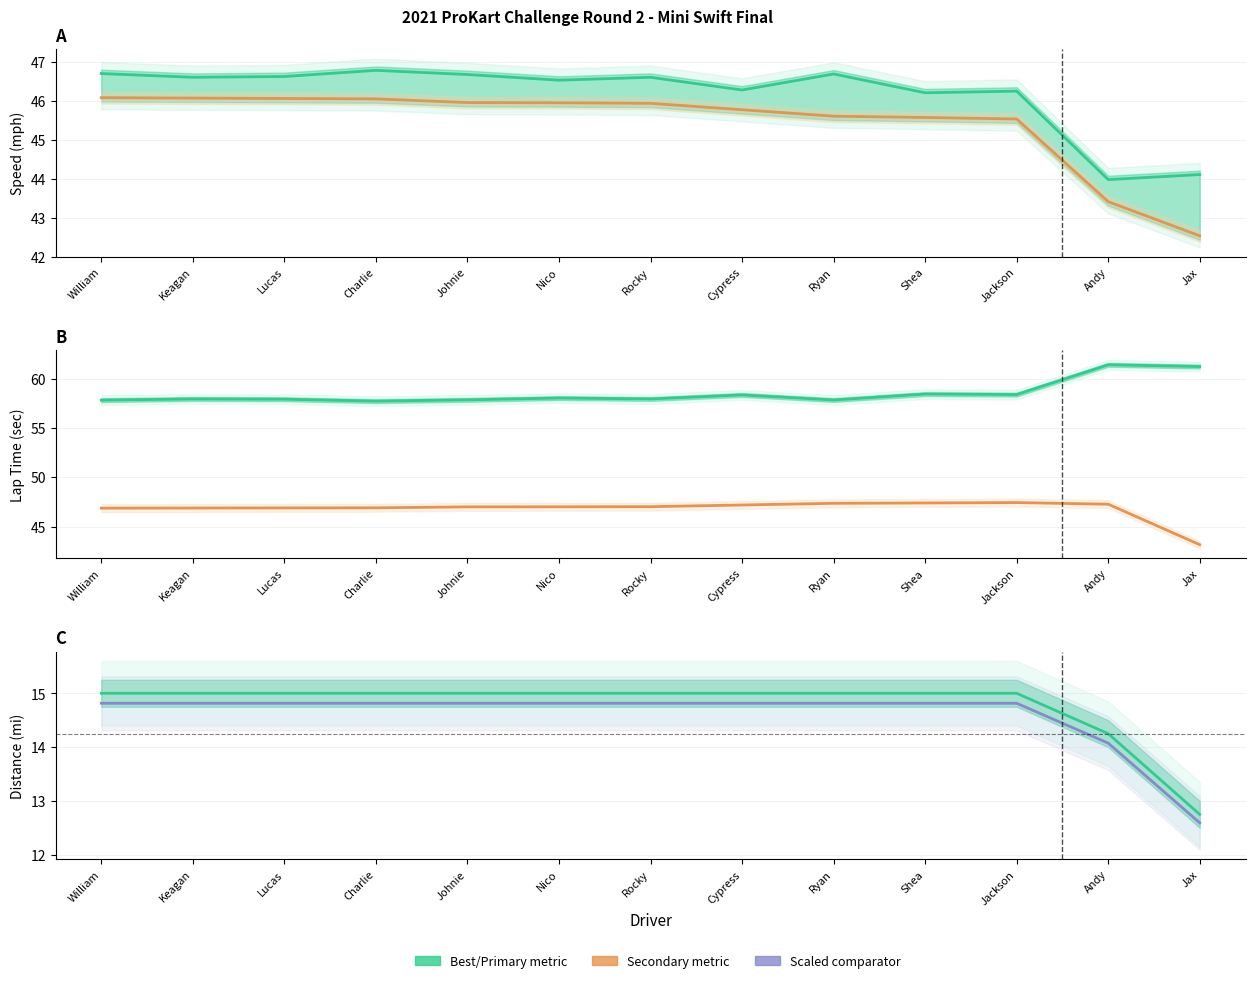

How many values in the Total Time (scaled) series are below 47?

6